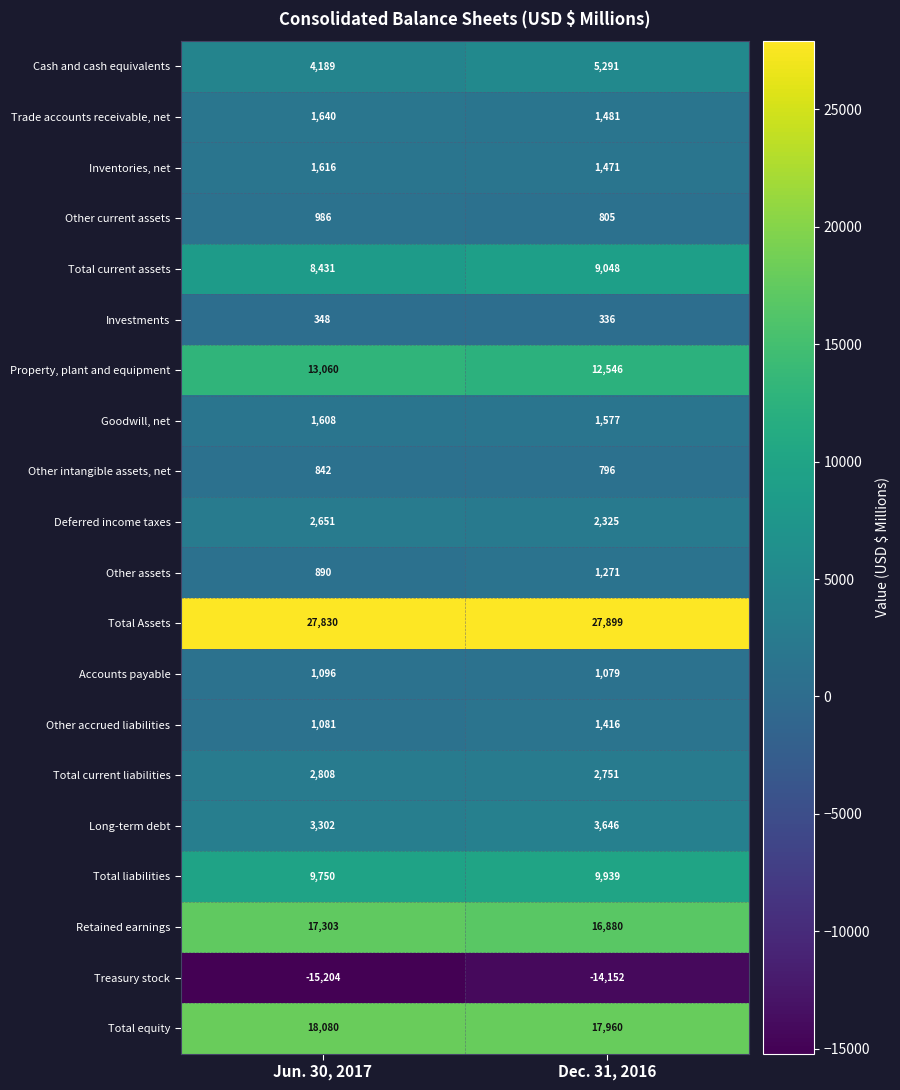

What is the difference between the maximum and minimum values in the Other accrued liabilities series?

335